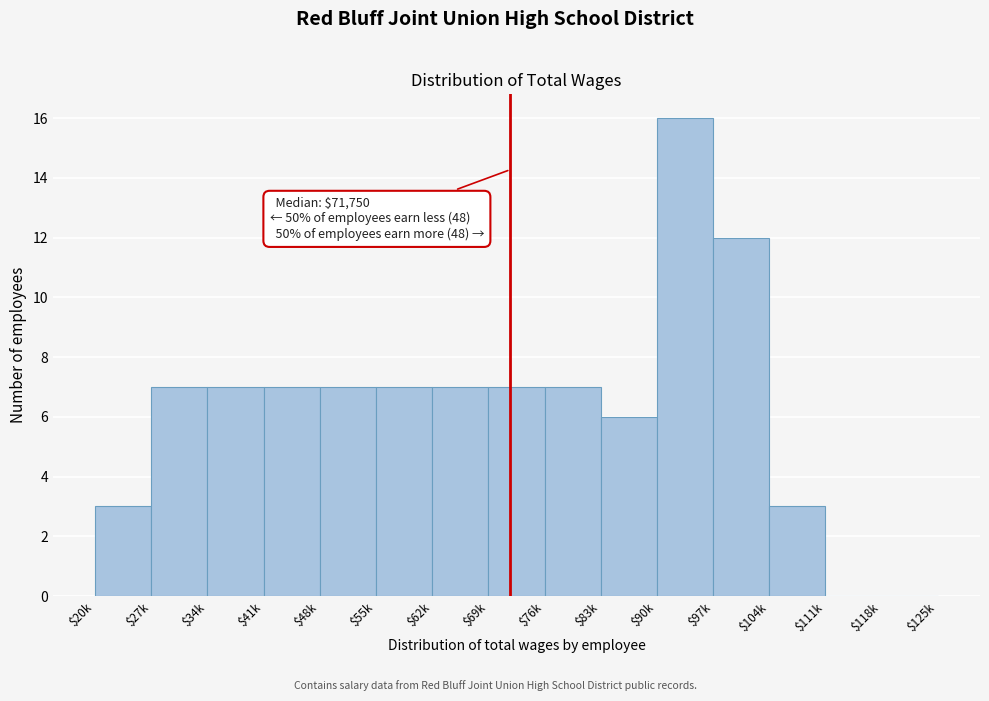

What is the maximum value shown in the chart?

16